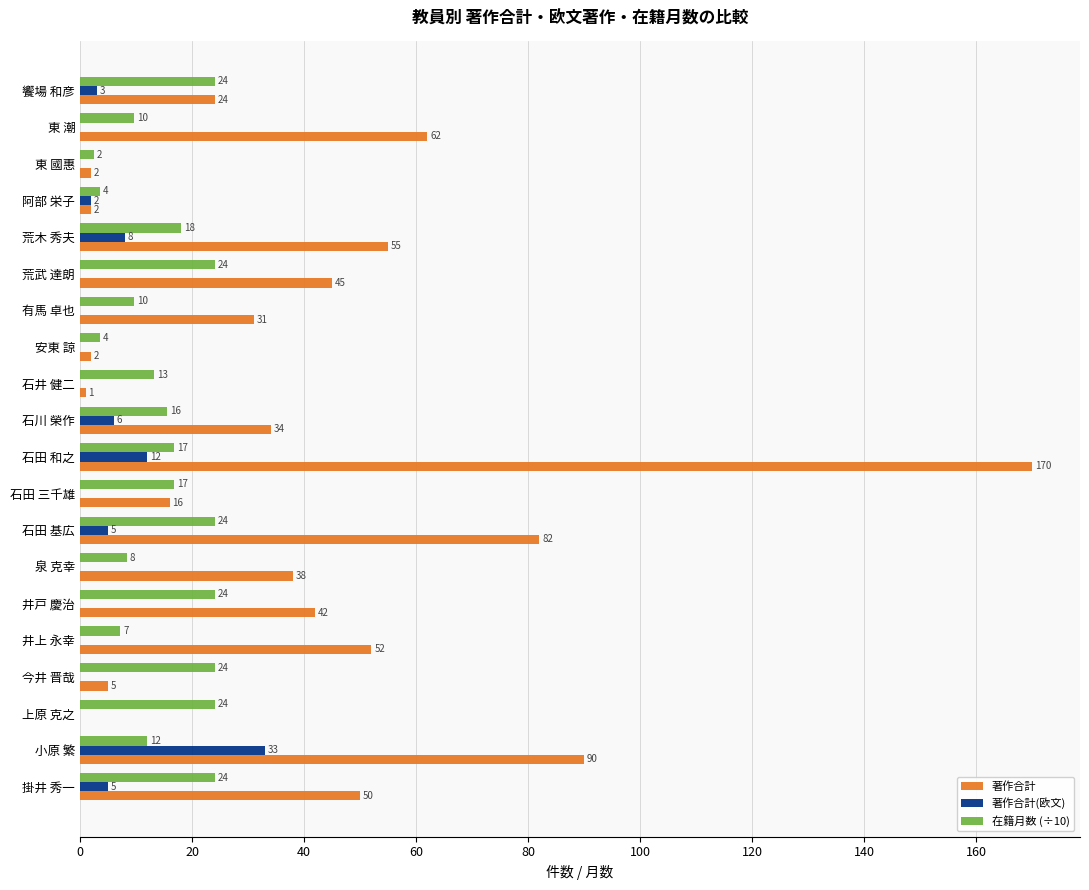

Is the value of 著作合計(欧文) at 今井 晋哉 greater than the value of 在籍月数 (÷10) at 安東 諒?

No